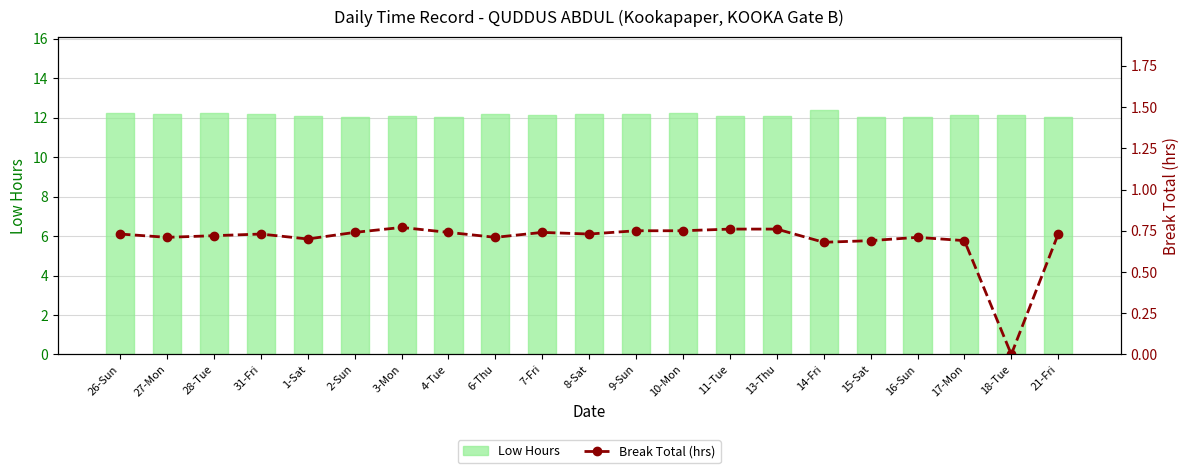

The value of Low Hours at 10-Mon is 12.2. True or false?

True